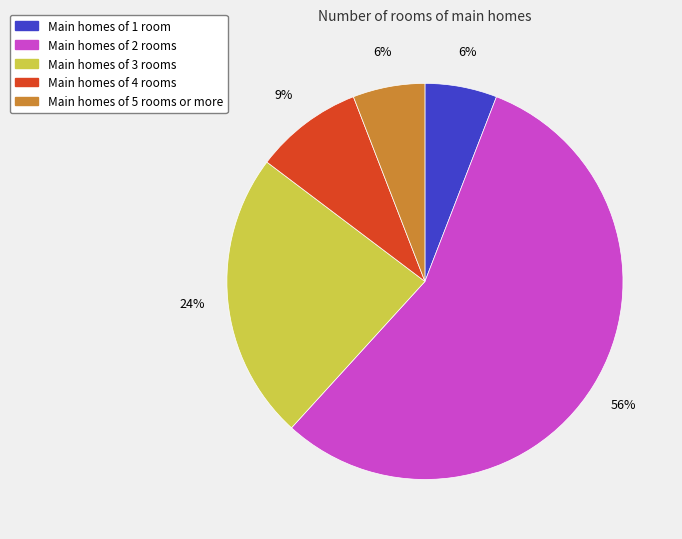

How many segments does this pie chart have?

5